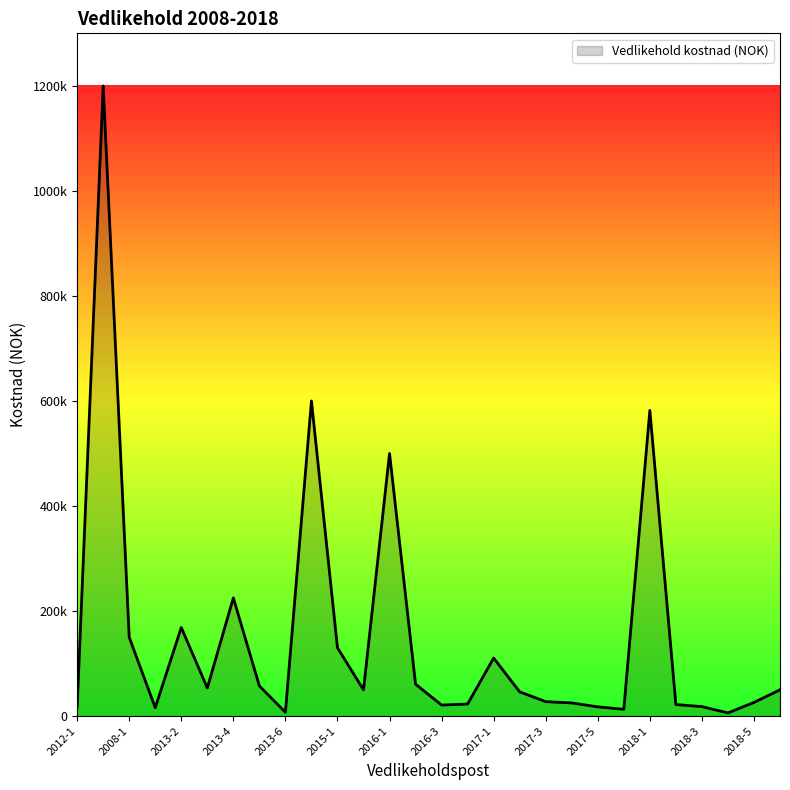

Reading left to right, what are all the values shown in this chart?

17100	1200000	150000	15920	168646	53493	225000	57375	7227	600000	130000	50000	500000	60750	21000	23000	110466	46115	27500	25000	17565	12908	582000	22000	18000	6000	26000	50000